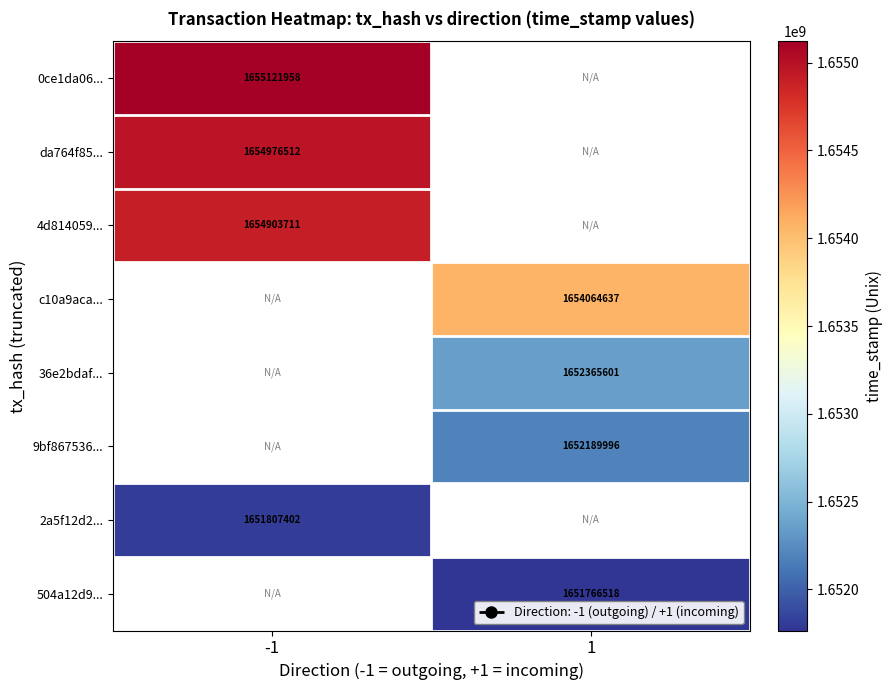

Is the value of 4d814059... at -1 greater than the value of 9bf867536... at 1?

Yes